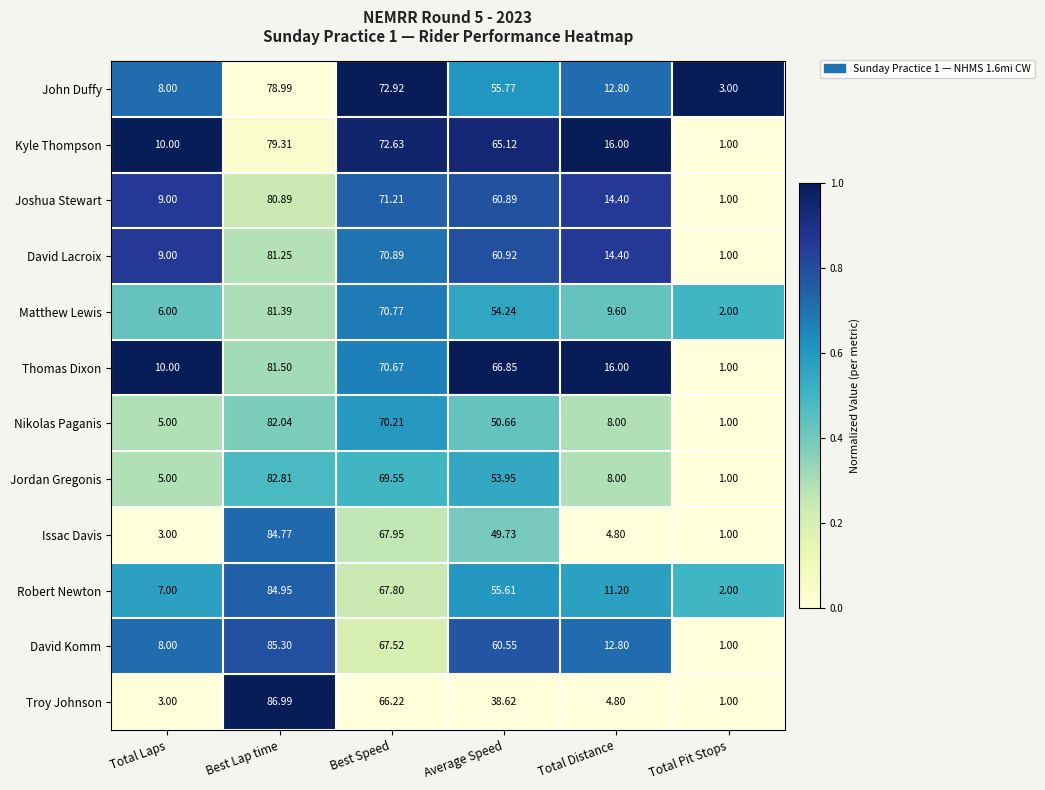

Rank the series at Best Speed from highest to lowest value.

John Duffy, Kyle Thompson, Joshua Stewart, David Lacroix, Matthew Lewis, Thomas Dixon, Nikolas Paganis, Jordan Gregonis, Issac Davis, Robert Newton, David Komm, Troy Johnson